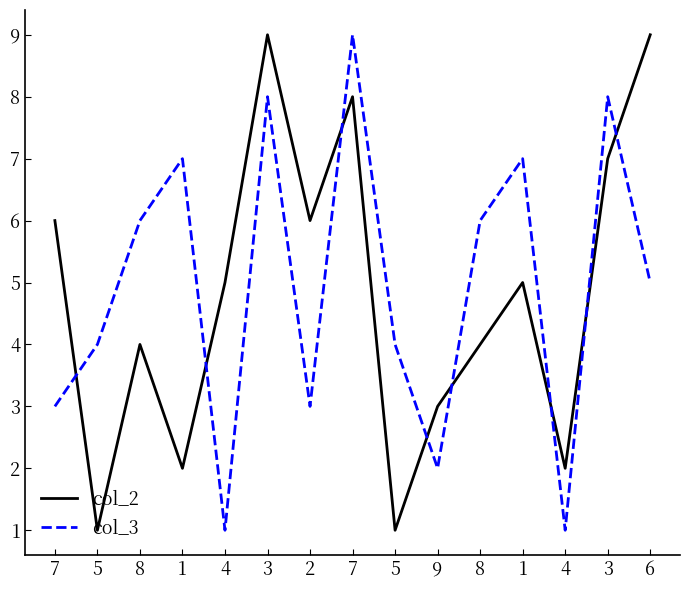

True or false: col_3 and col_2 cross at least once.

True